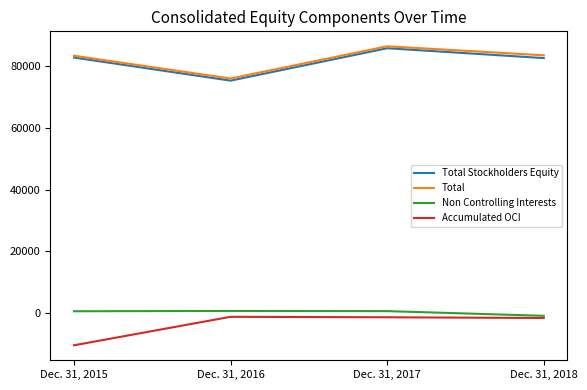

How many lines are shown in the chart?

4